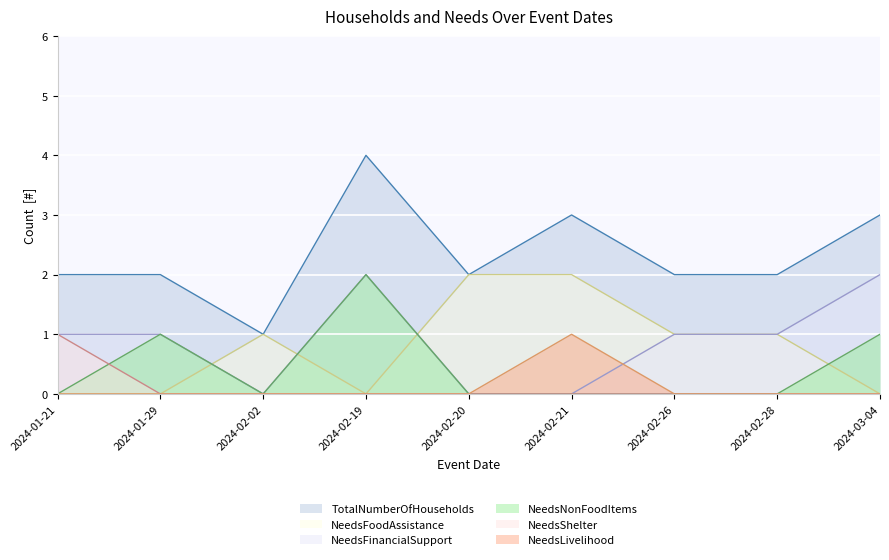

The NeedsFinancialSupport series shows 1 at 2024-02-26. True or false?

True